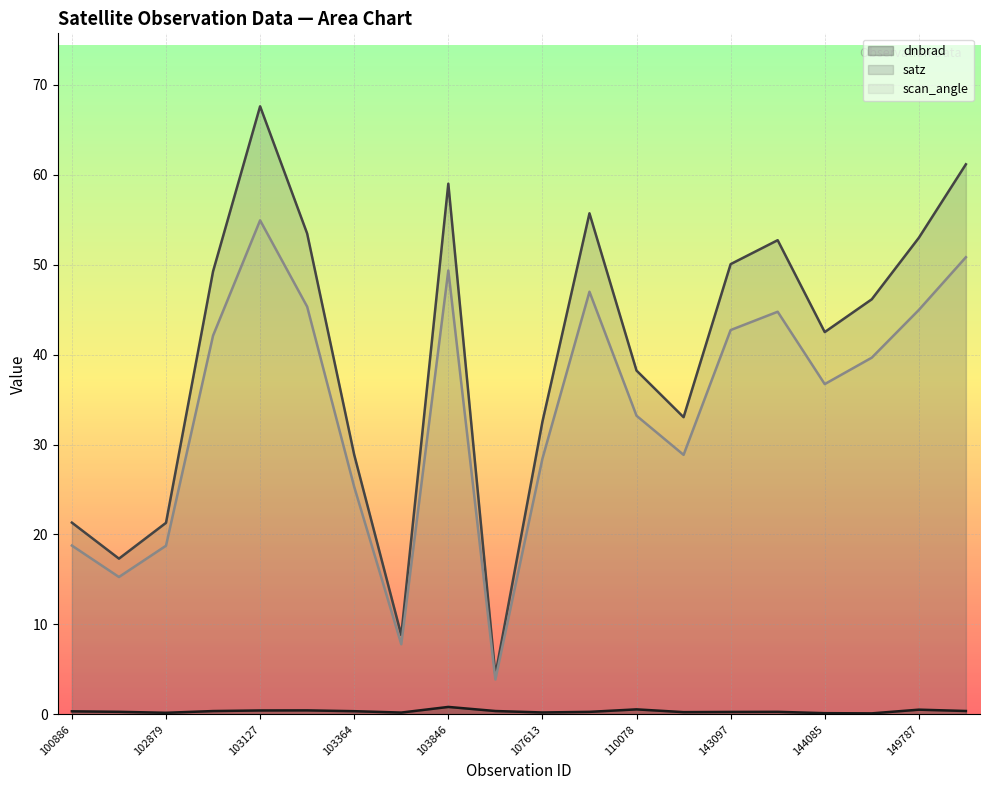

Reading left to right, transcribe all the data shown in this chart.

dnbrad: 0.4	0.3	0.2	0.4	0.4	0.5	0.4	0.2	0.8	0.4	0.2	0.3	0.6	0.3	0.3	0.3	0.1	0.1	0.5	0.4
satz: 21.3	17.3	21.3	49.2	67.6	53.4	28.9	8.8	59.0	4.4	32.5	55.7	38.2	33.0	50.0	52.7	42.5	46.1	53.0	61.1
scan_angle: 18.8	15.3	18.8	42.1	54.9	45.3	25.3	7.8	49.3	3.9	28.4	47.0	33.2	28.9	42.7	44.8	36.7	39.6	45.0	50.8